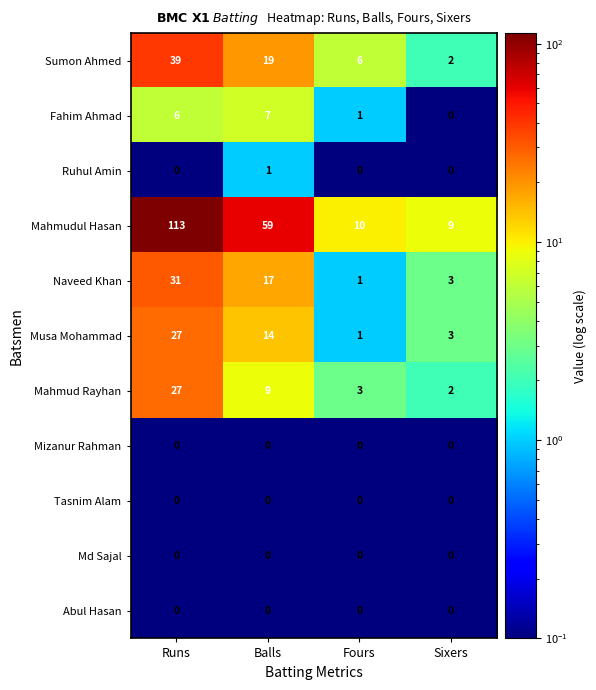

At which label is Musa Mohammad closest to 14?

Balls